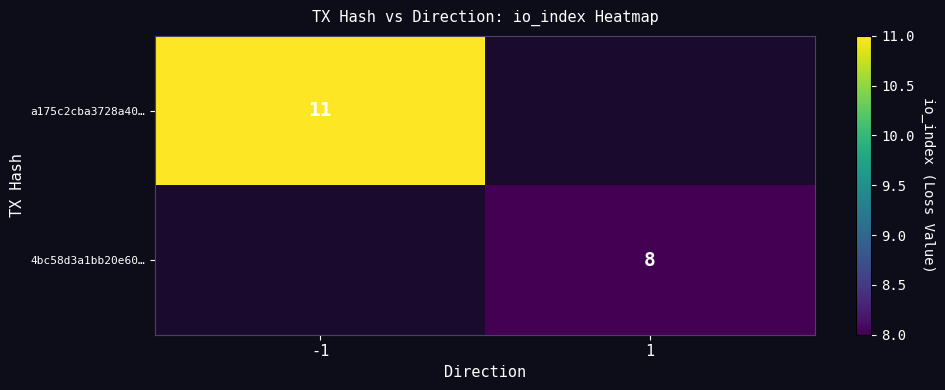

Count the number of categories in the chart.

2